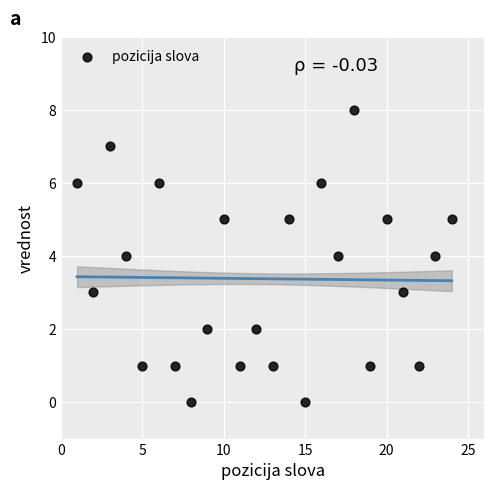

What is the range of Y values (max minus min)?

8